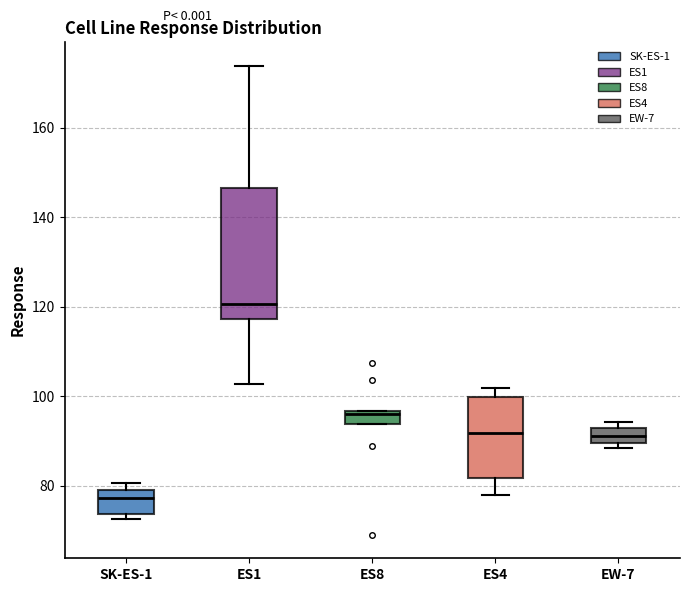

Which box's median line is the lowest?

SK-ES-1